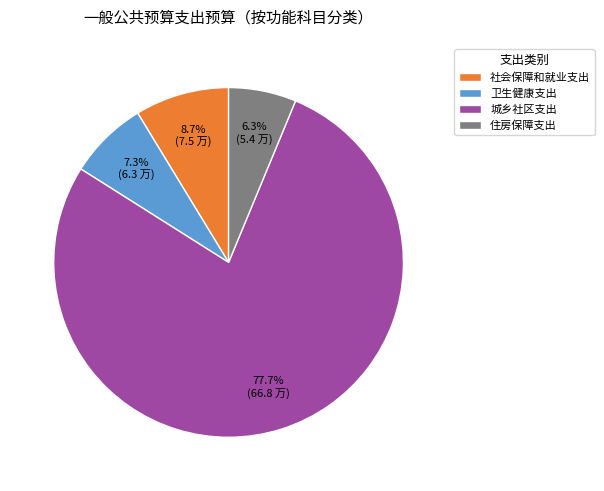

To the nearest percent, what percentage of the pie is 住房保障支出?

6%